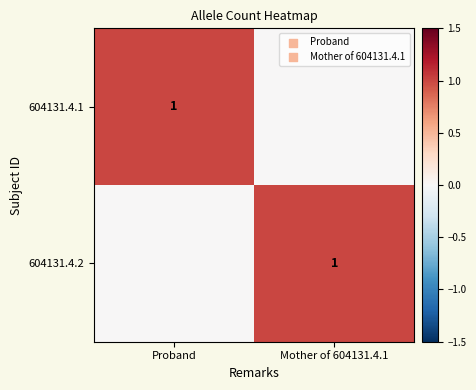

True or false: 604131.4.2 has a value of 1 at Mother of 604131.4.1.

True